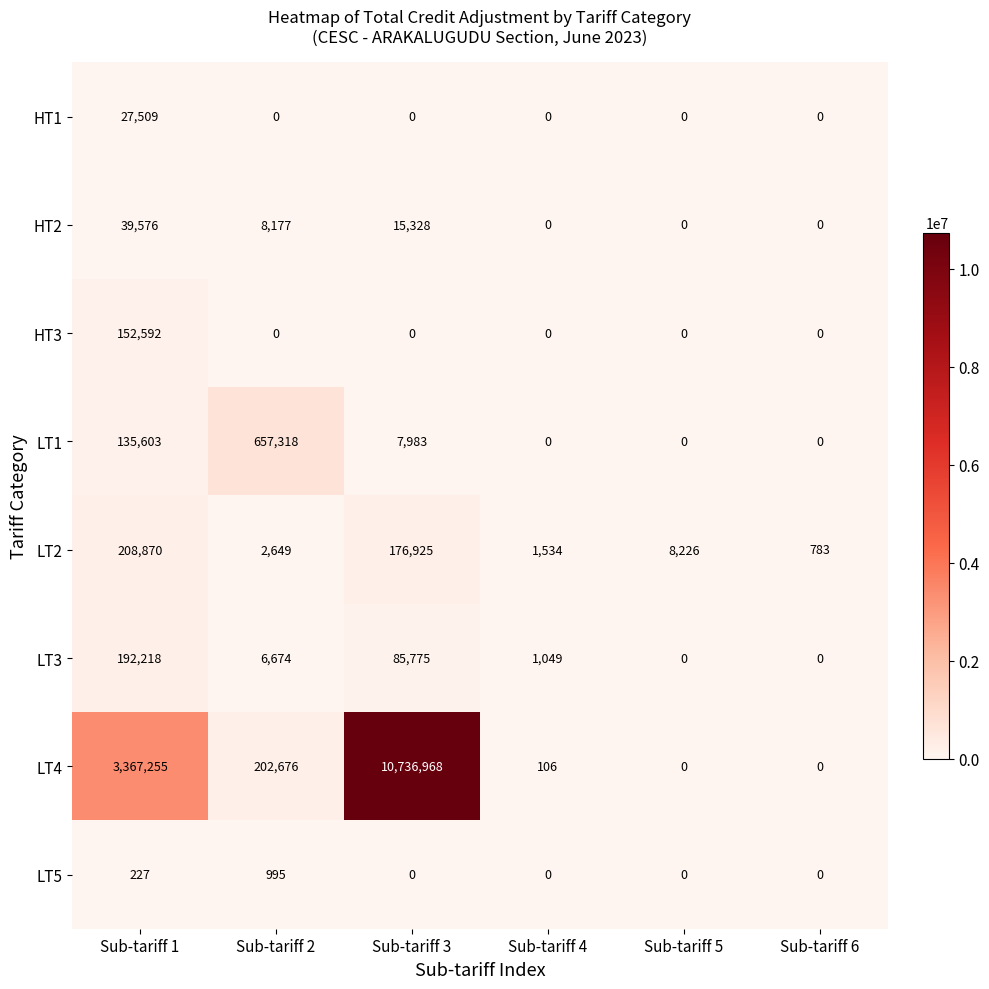

What is the total value across all series at Sub-tariff 2?

878489